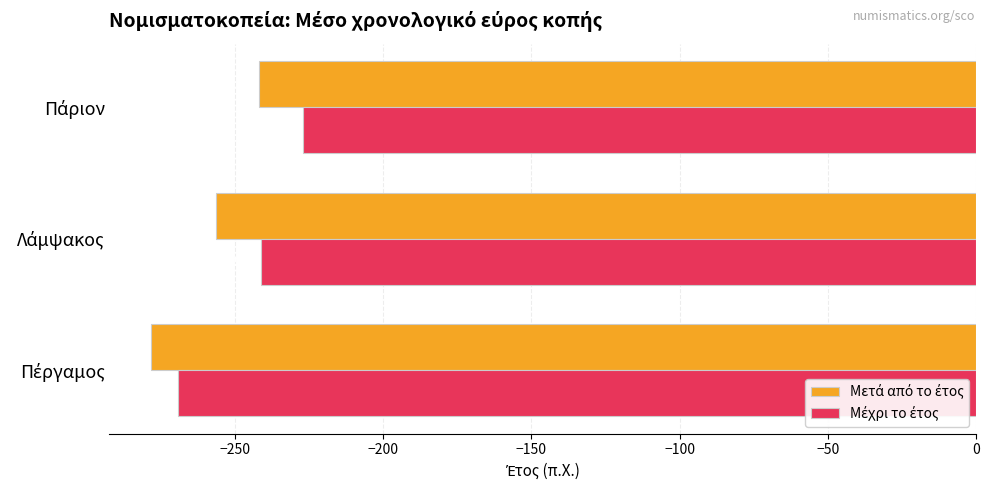

What is the greatest value displayed?

-227.0